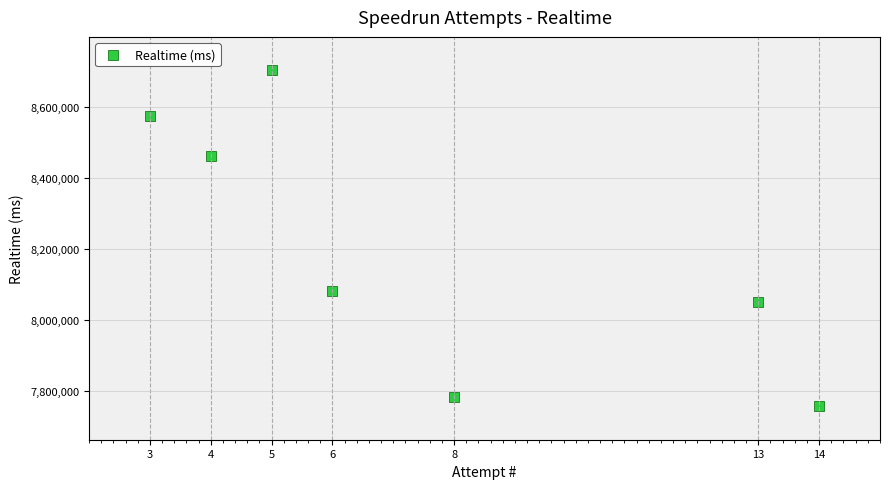

What Y value in the scatter plot is closest to 8229981?

8080506